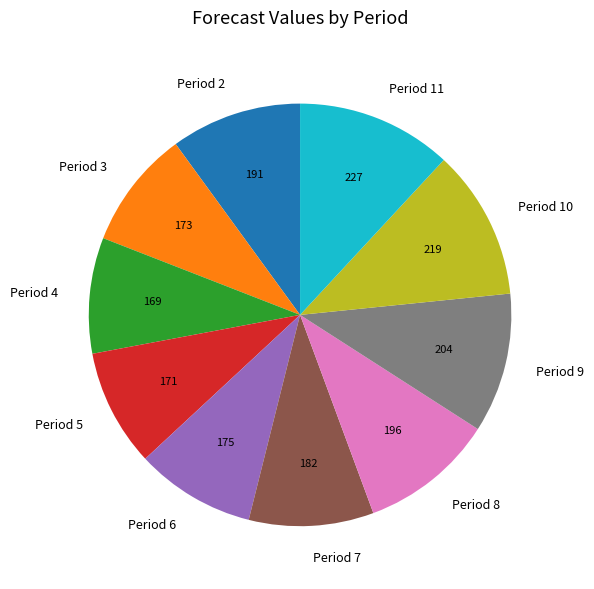

Is it true that Period 8 is 10% of the pie?

True